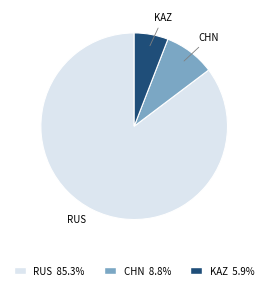

Is KAZ the majority of the pie?

No